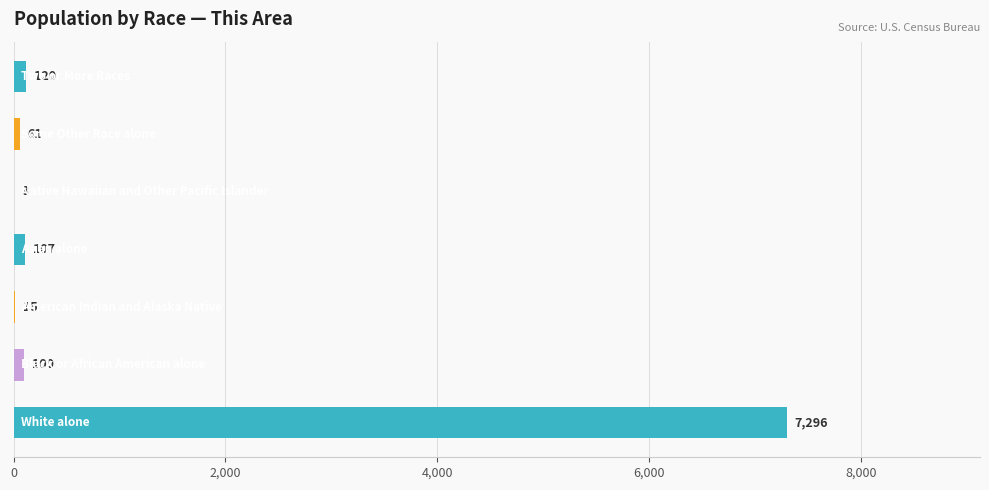

What is the sum of all values?

7702